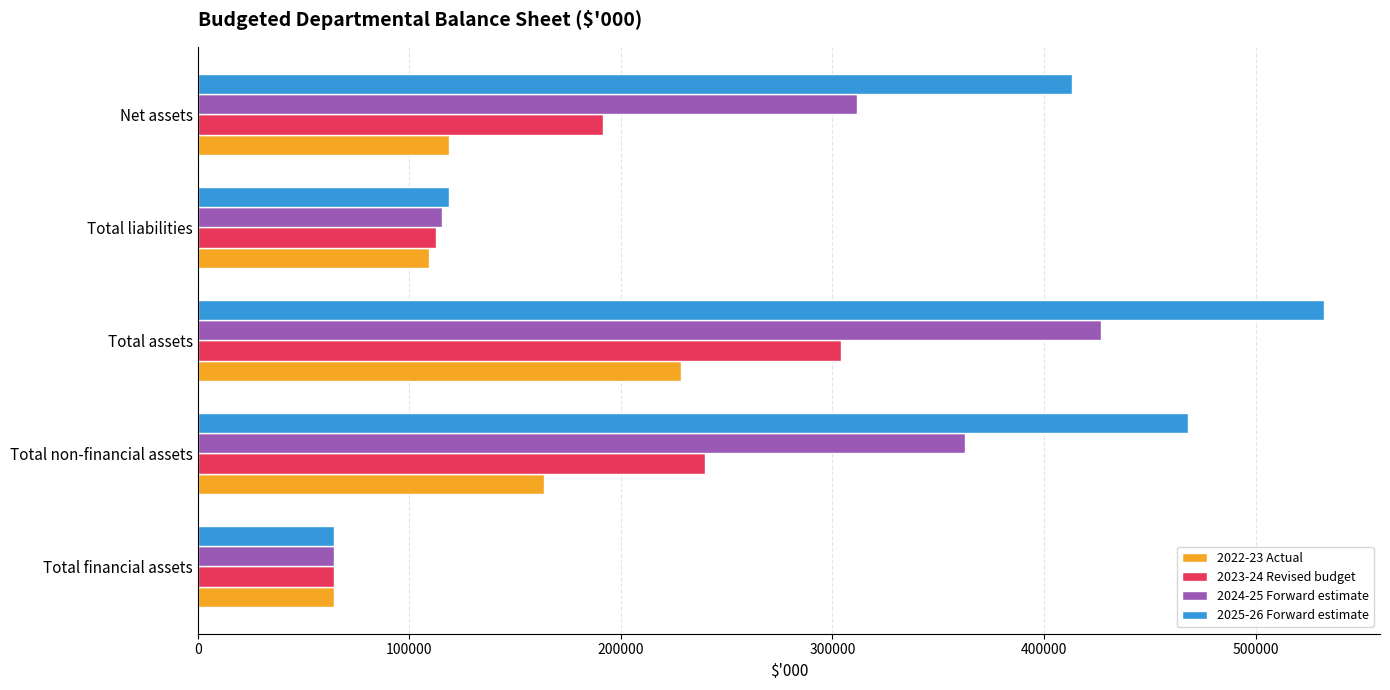

Is it true that 2024-25 Forward estimate equals 164671 at Total liabilities?

False